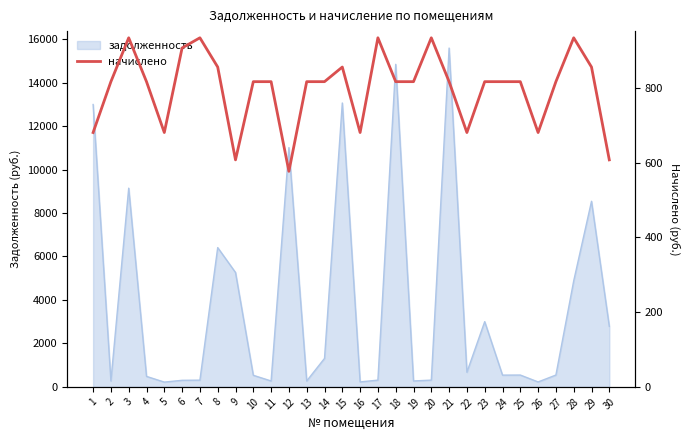

Is it true that the value at 2 is 1101.1?

False